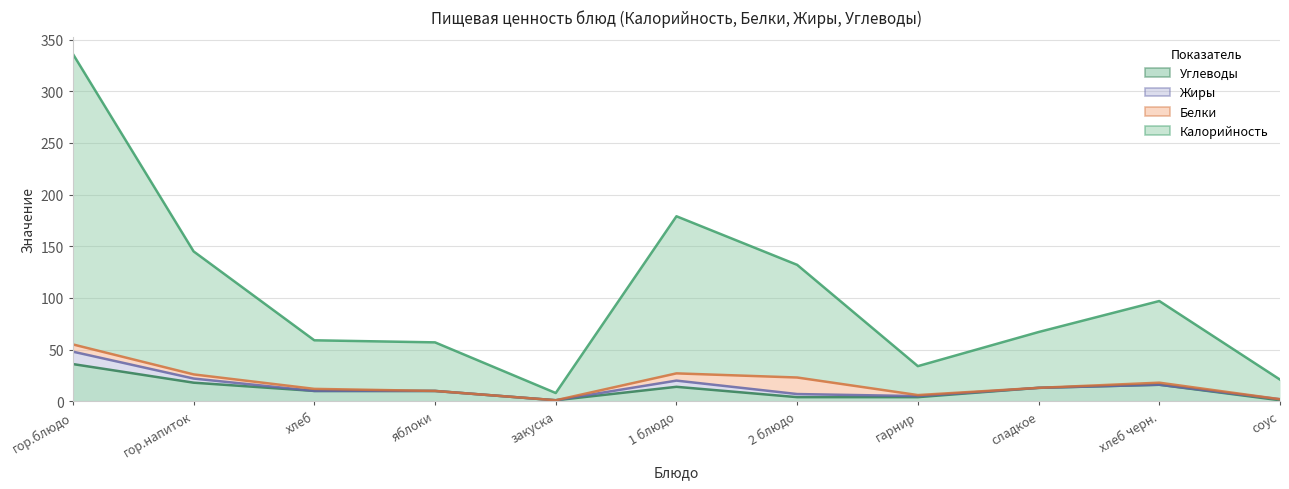

Which series has the widest spread of values?

Калорийность